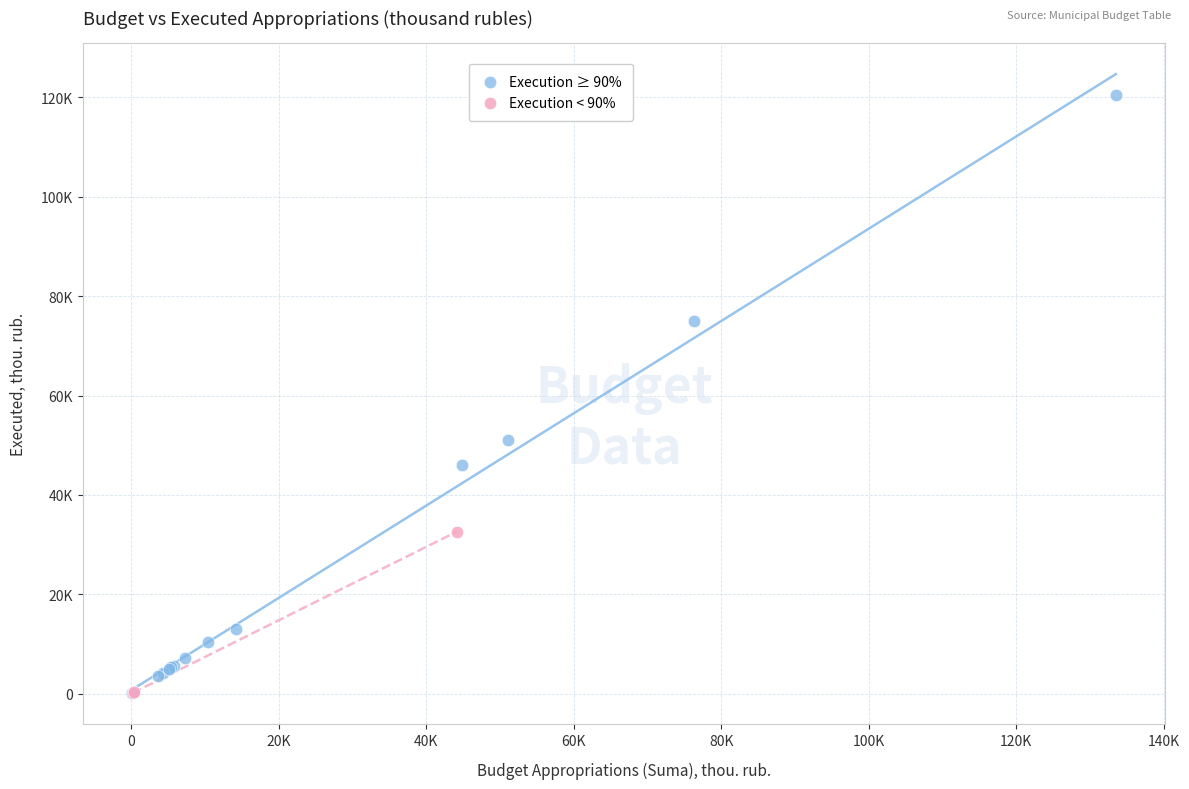

What are all the series names shown in the legend?

Execution ≥ 90%, Execution < 90%